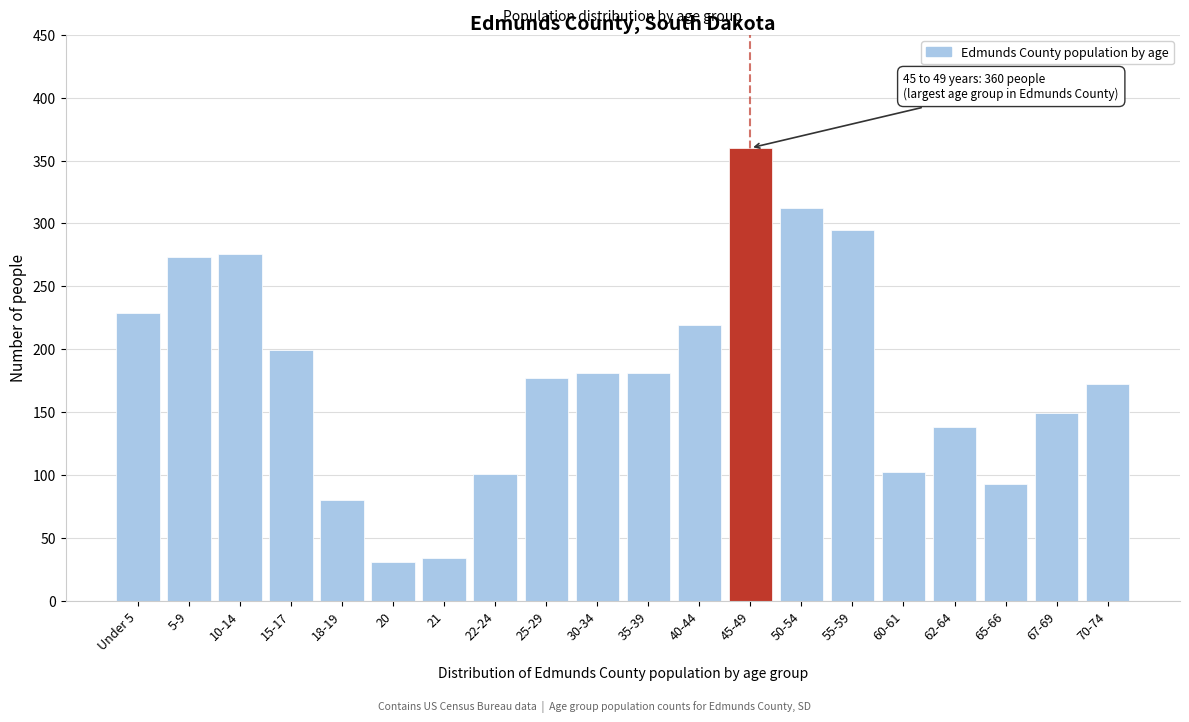

What is the minimum value shown in the chart?

31